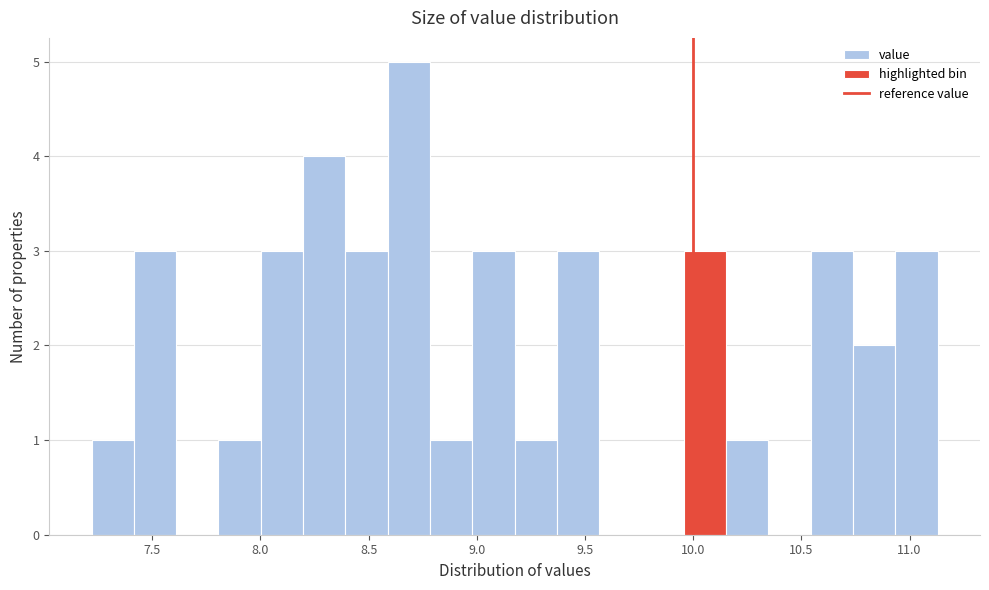

Read against the x-axis, roughly where is the centre of the tallest bar?

8.70